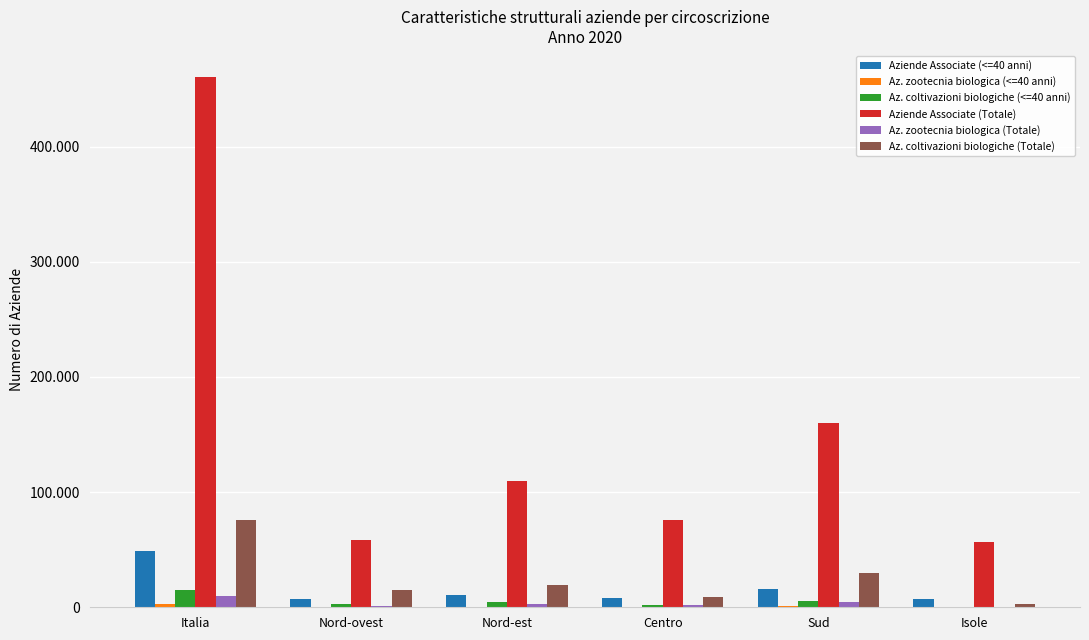

Is it true that Az. zootecnia biologica (<=40 anni) equals 85 at Isole?

True